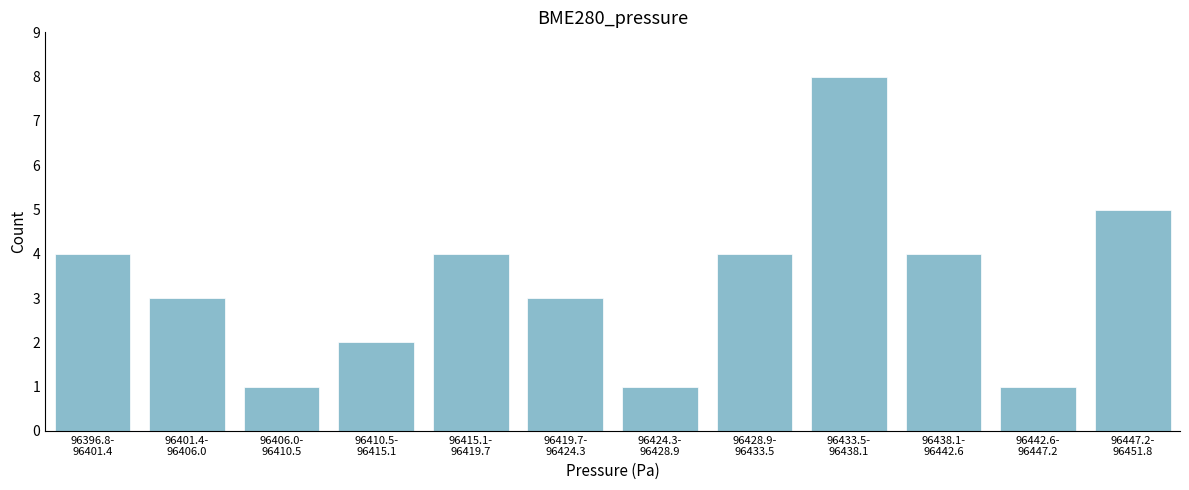

Reading right to left, what are all the values shown in this chart?

5	1	4	8	4	1	3	4	2	1	3	4